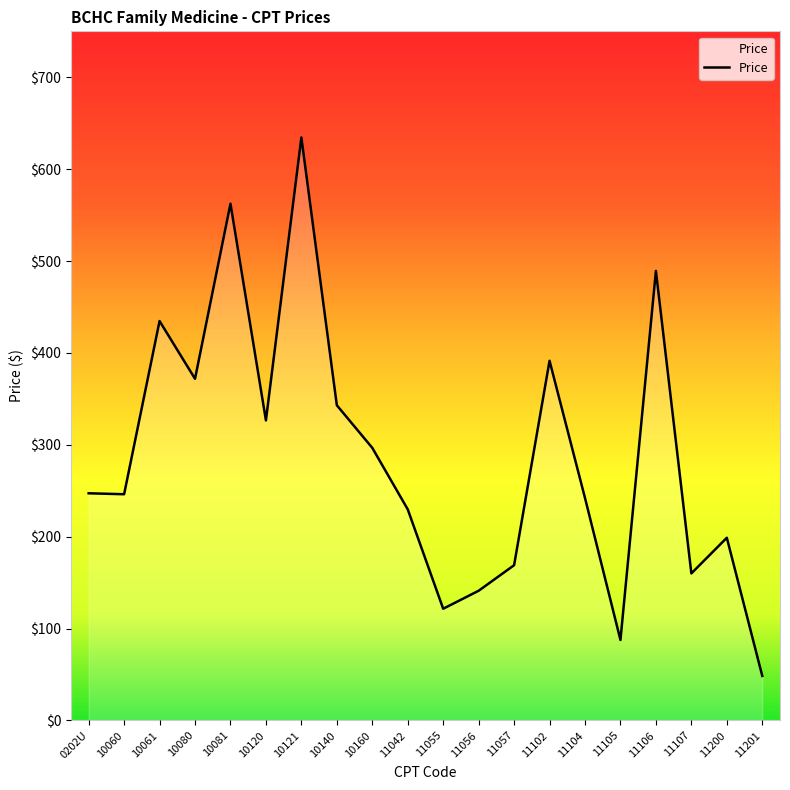

What is the difference between the maximum and second lowest values?

546.9